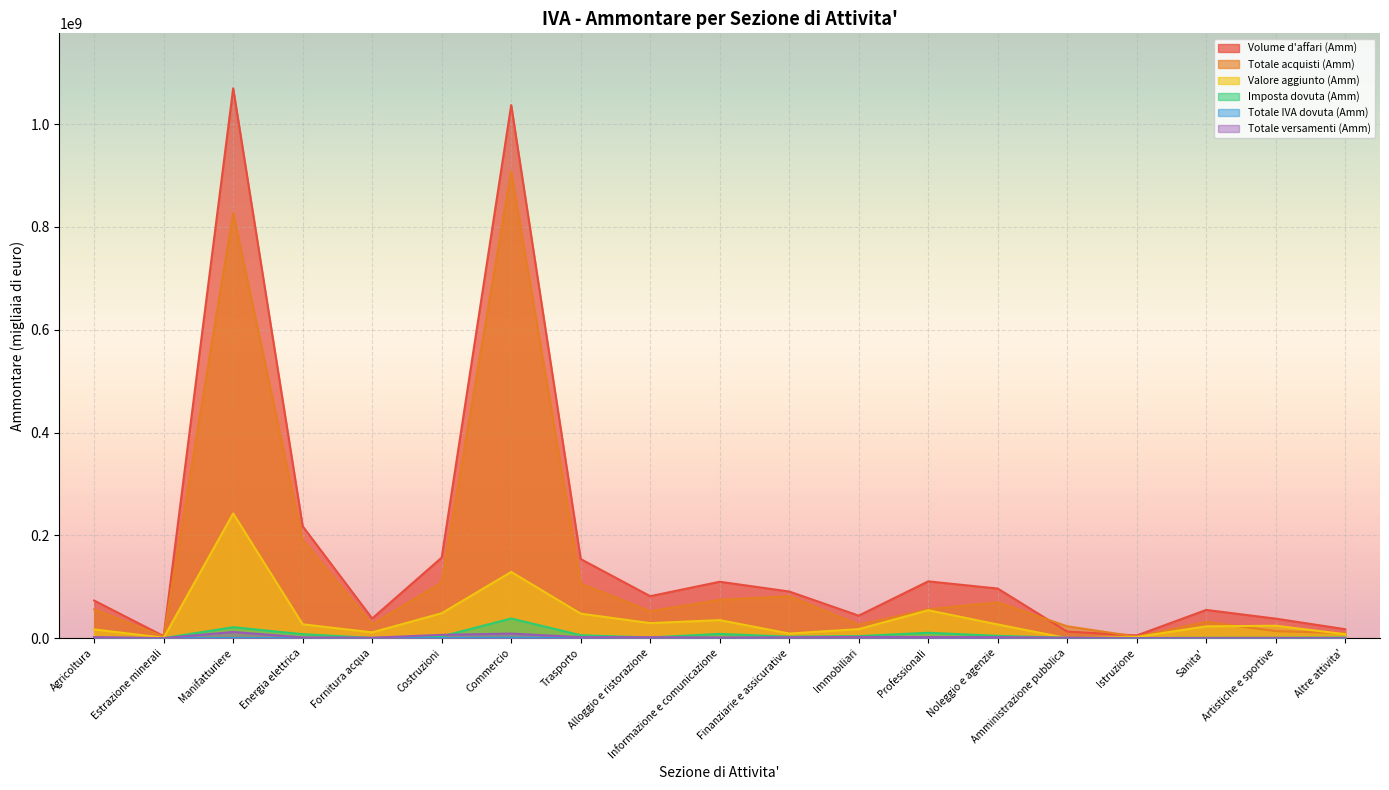

At which category is the sum across all series the highest?

Manifatturiere